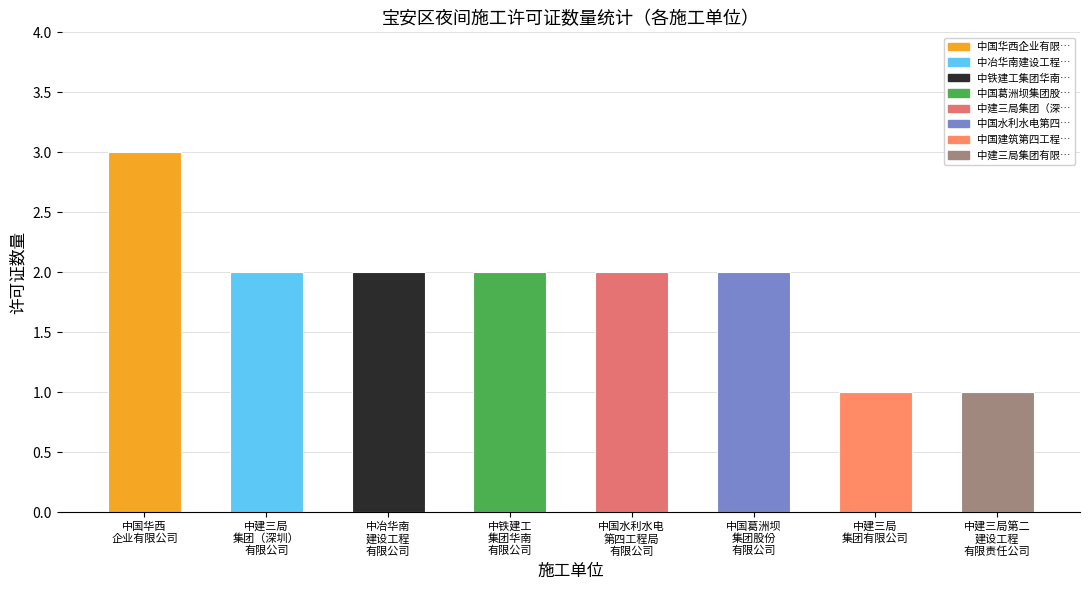

How many series are shown in this chart?

1